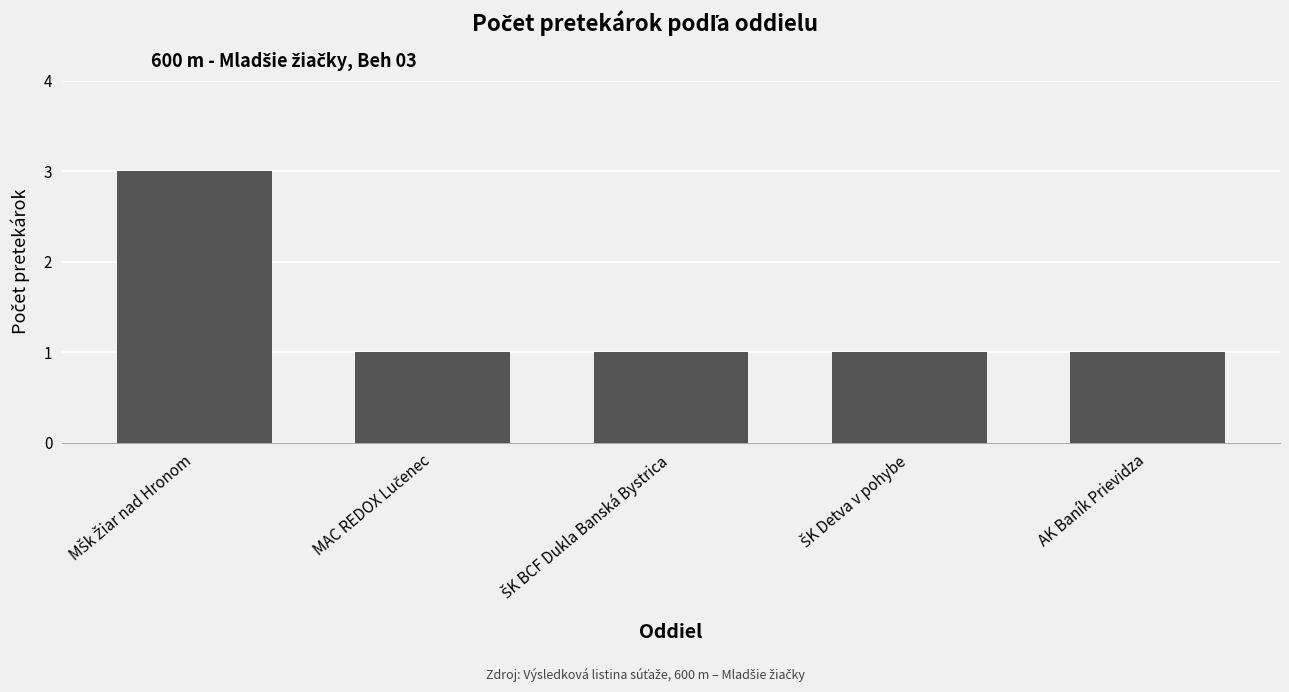

What is the sum of all values?

7